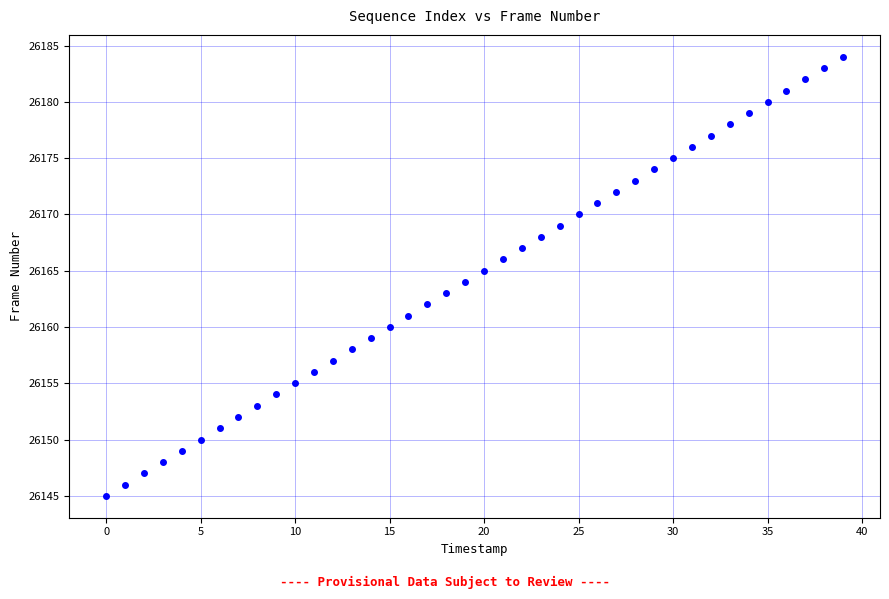

What is the range of Y values (max minus min)?

39